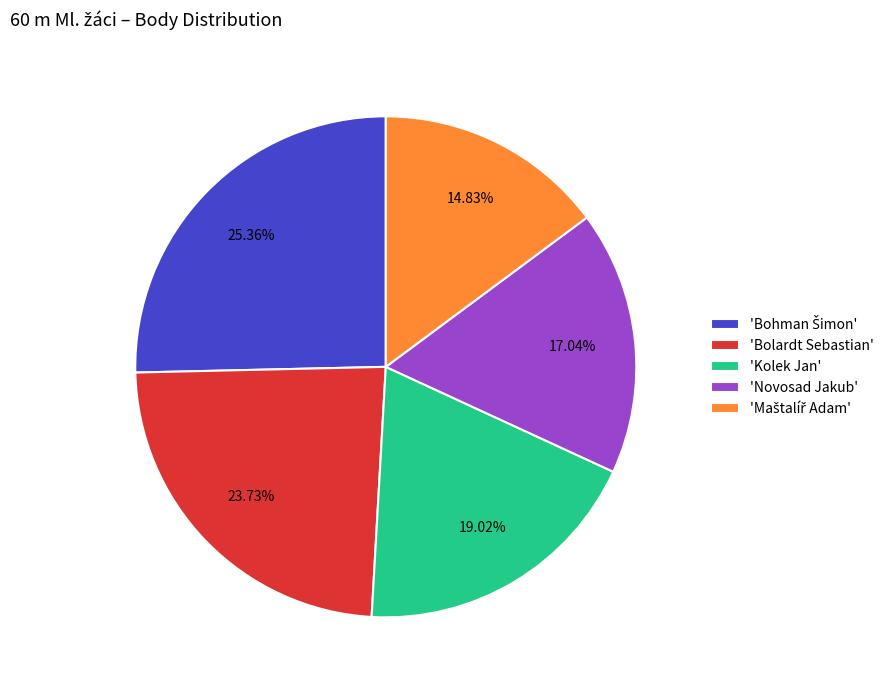

Is there any slice that represents more than half of the pie?

No